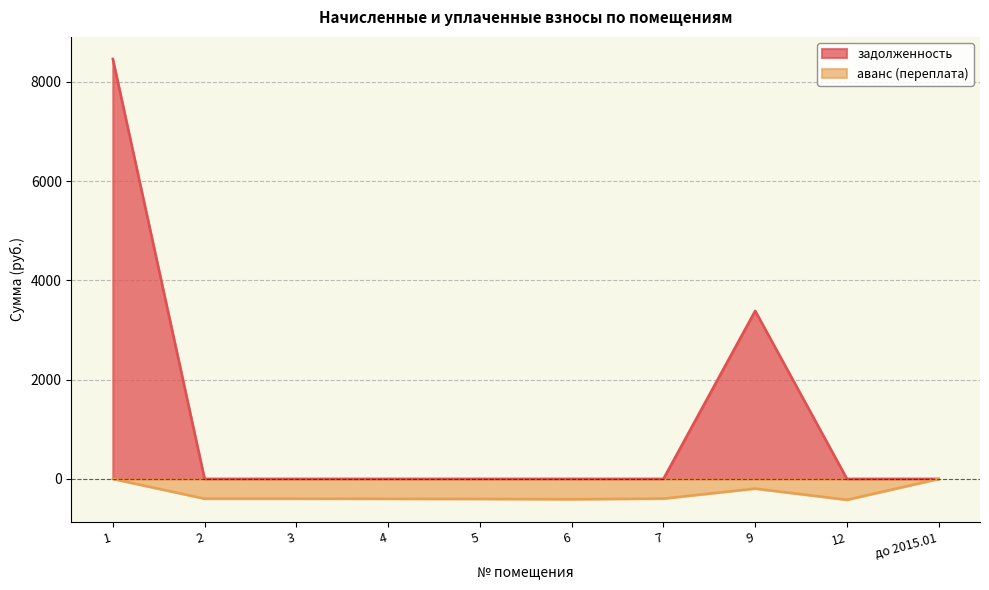

What are all the series names shown in the legend?

задолженность, аванс (переплата)